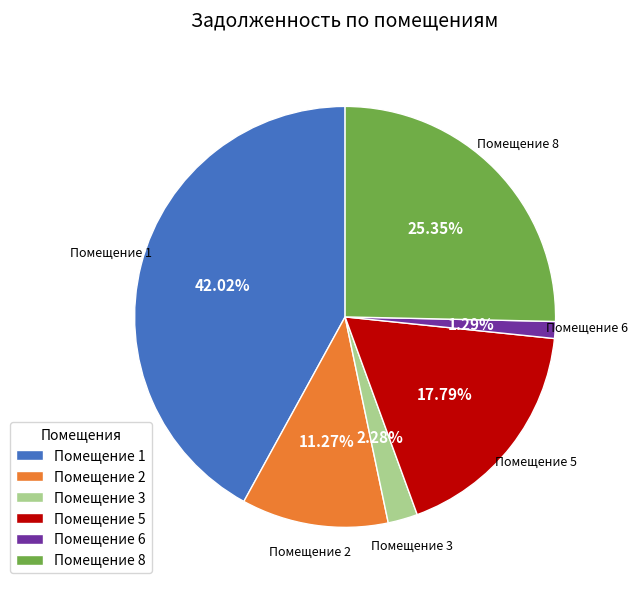

Which category has the smallest portion of the pie?

Помещение 6